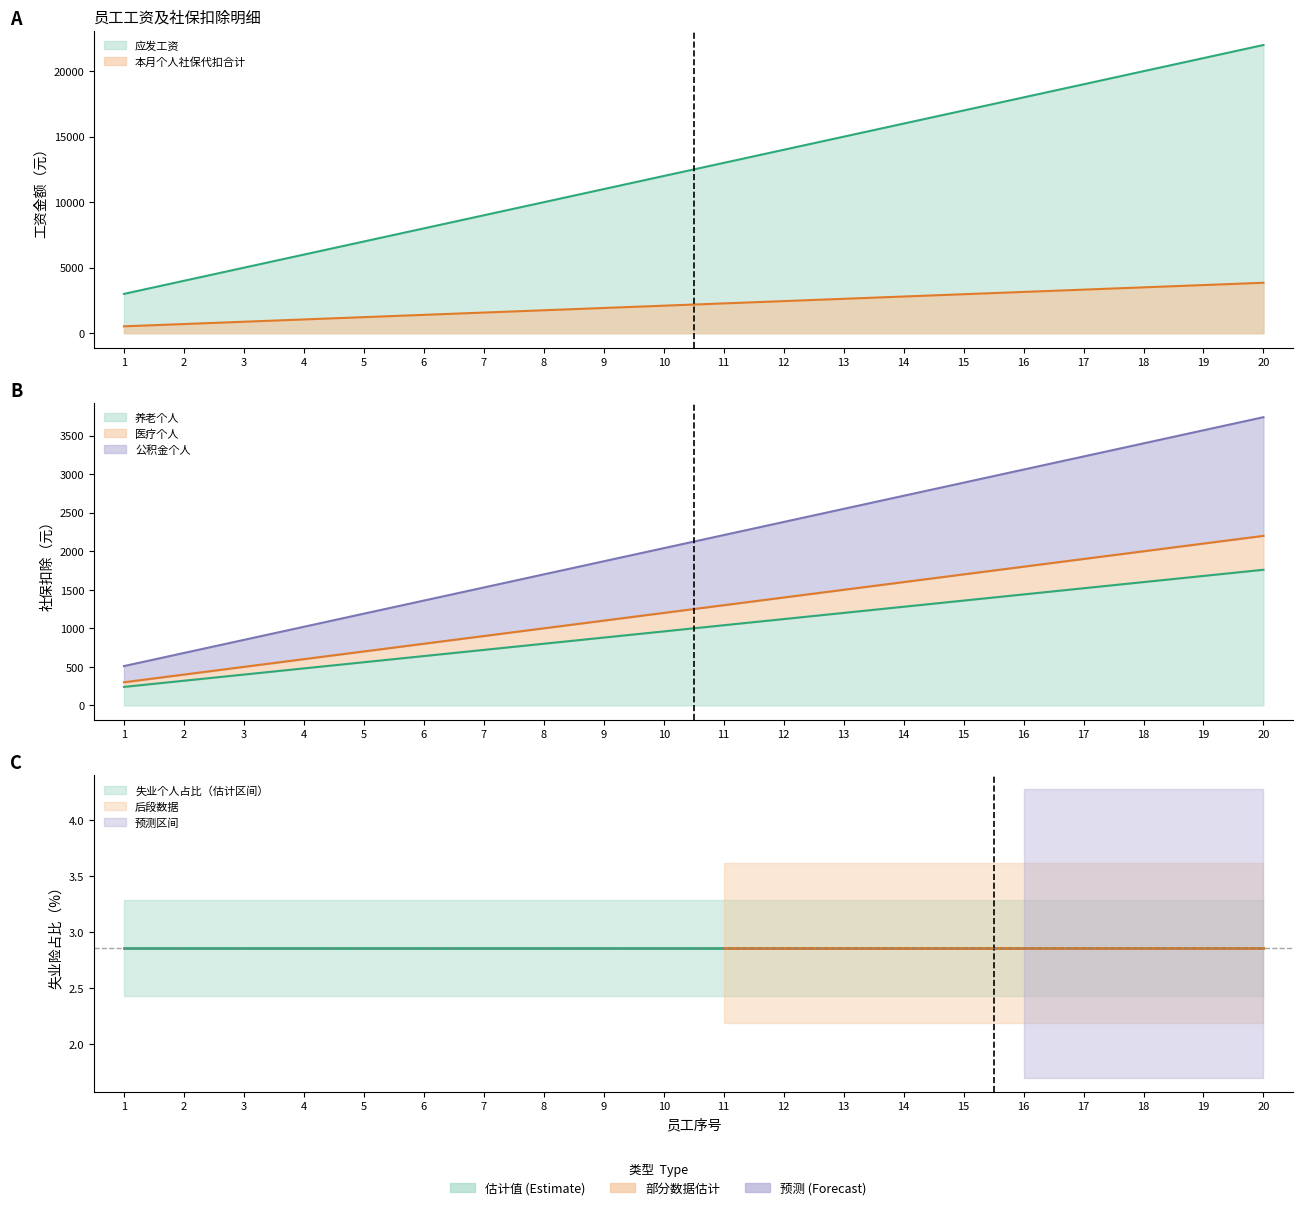

True or false: 应发工资 and 本月个人社保代扣合计 intersect in this chart.

False